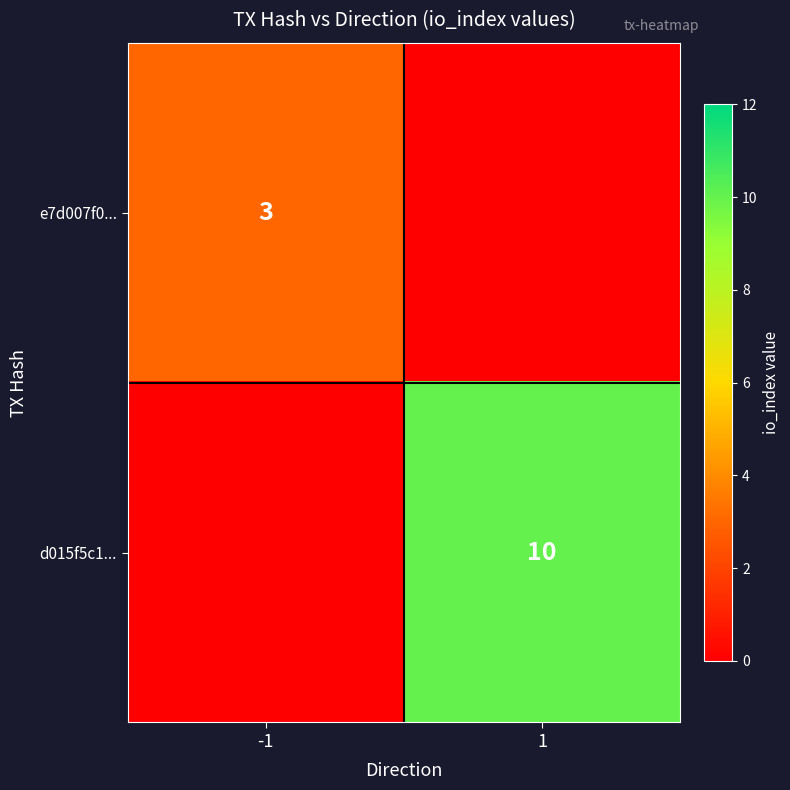

The value of d015f5c1... at 1 is 10. True or false?

True